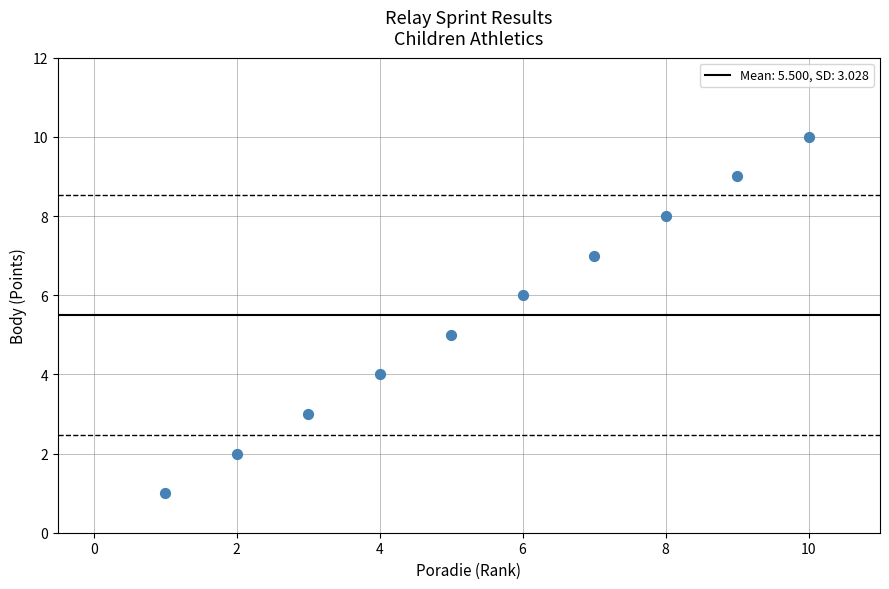

What is the range of X values (max minus min)?

9